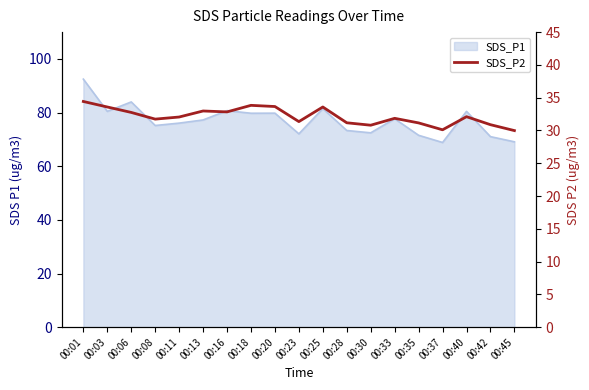

What is the change in value from 00:03 to 00:40?

-1.5